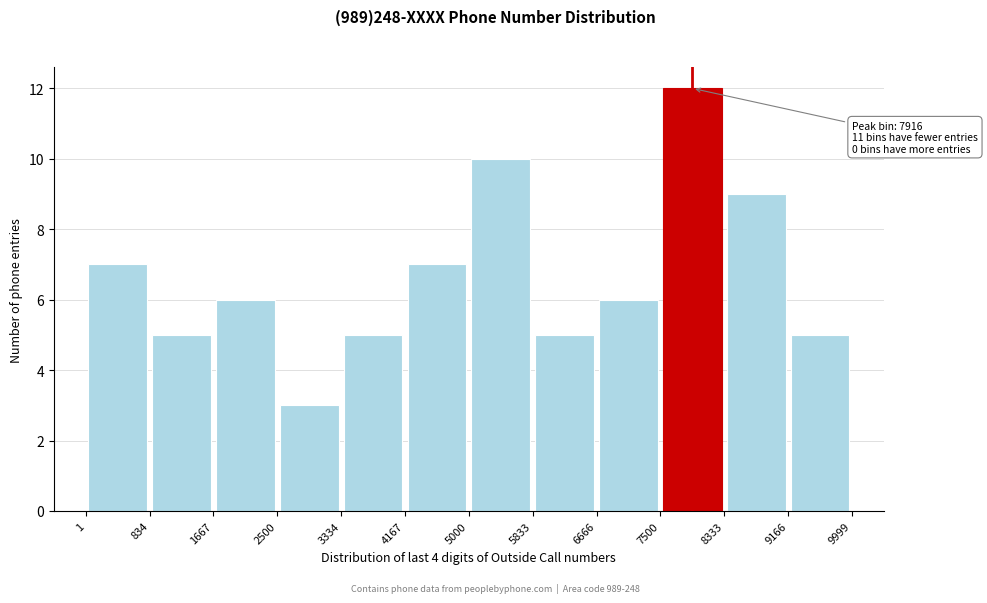

Over which range of the x-axis is the bar tallest?

7500 to 8333